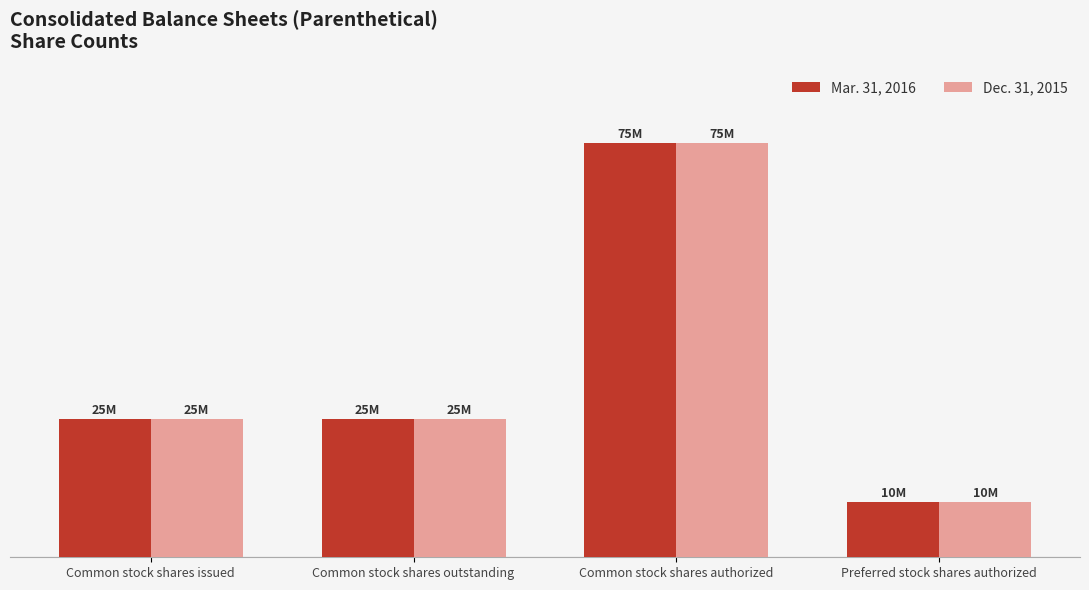

At which label does Dec. 31, 2015 first exceed 24972515?

Common stock shares authorized